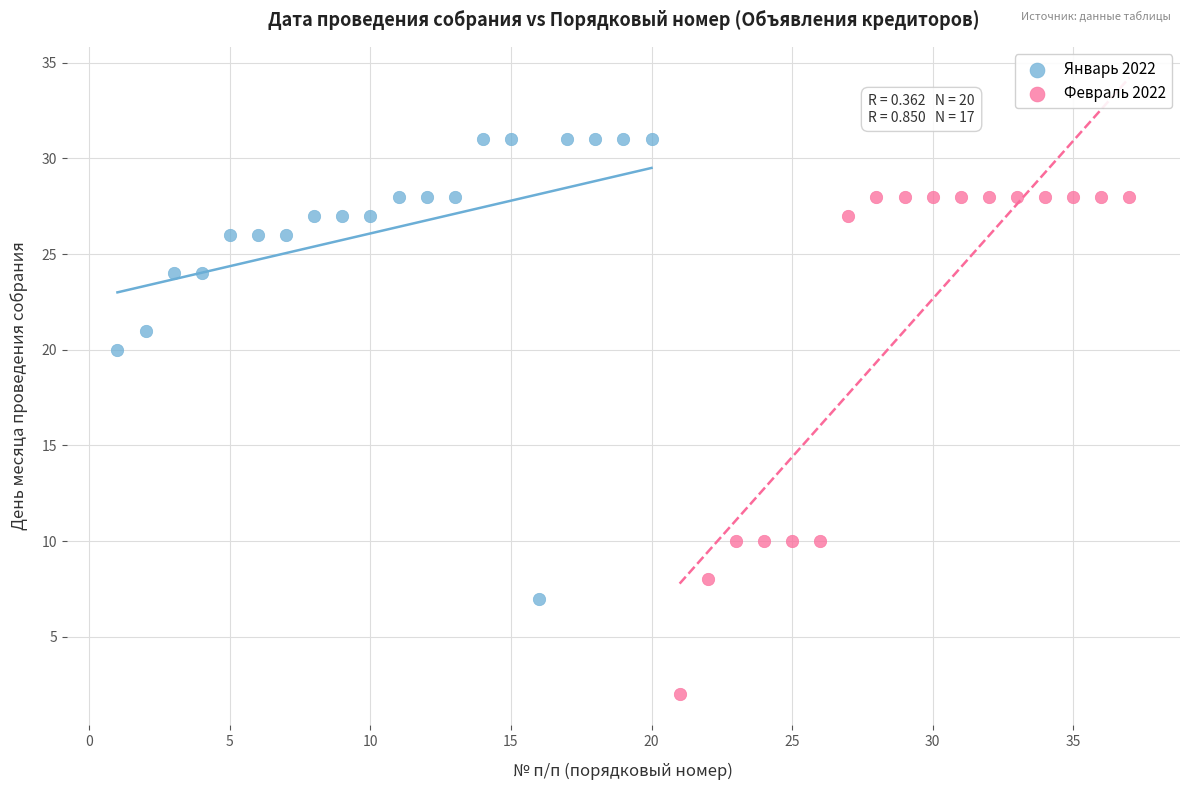

Which series contains the lowest Y value?

Февраль 2022